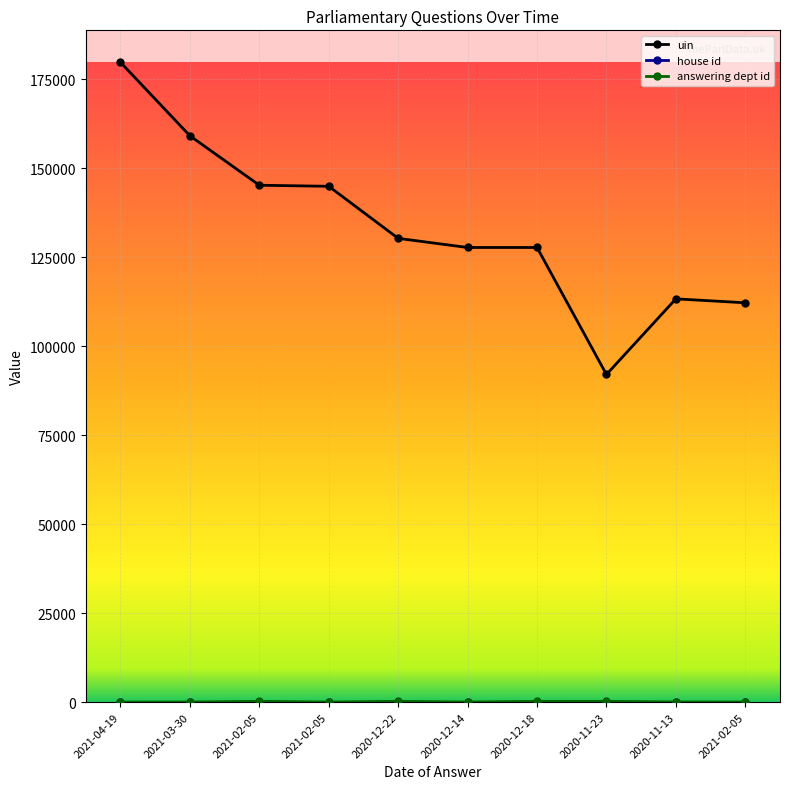

Is this an area chart (filled region under the line)?

No